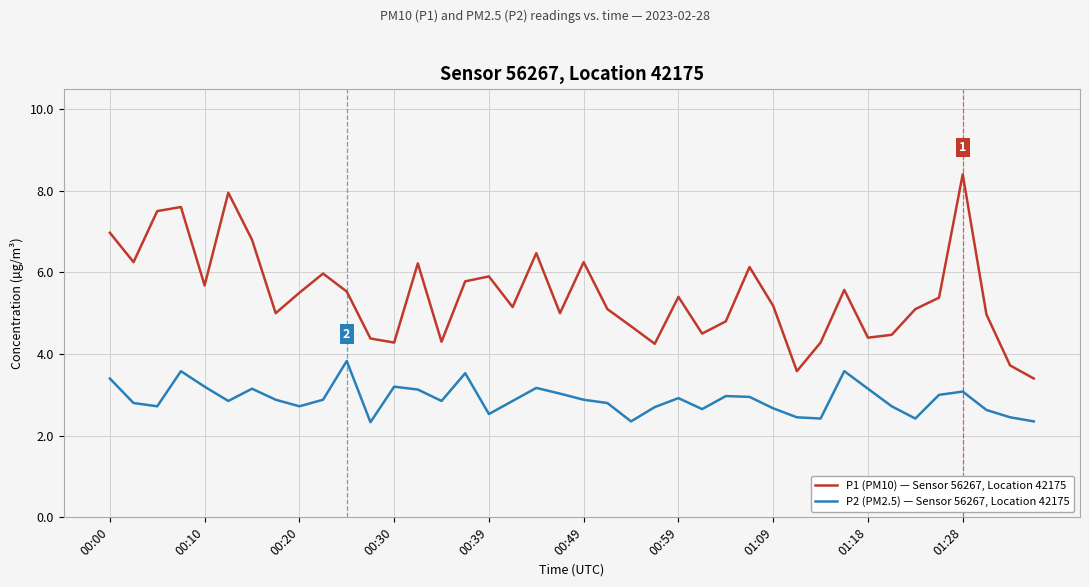

Rank the series by their average value, from highest to lowest.

P1 (PM10) — Sensor 56267, Location 42175, P2 (PM2.5) — Sensor 56267, Location 42175